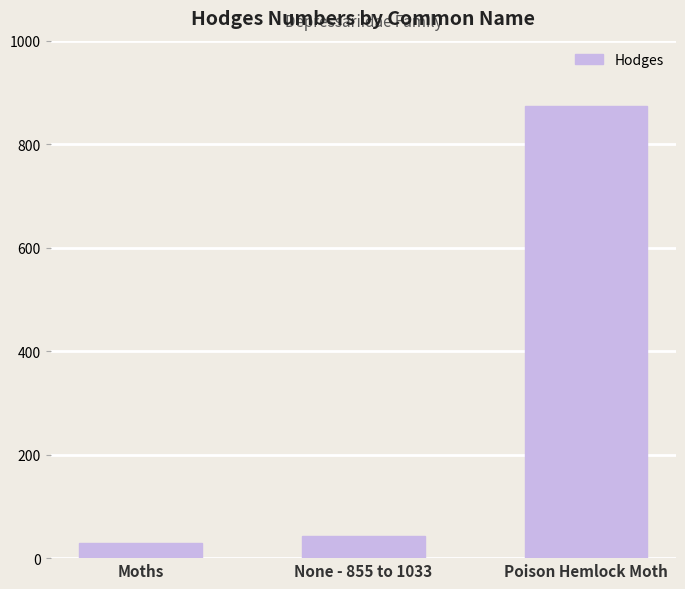

Reading right to left, list all the values displayed in this chart.

874.1	42.0	29.0